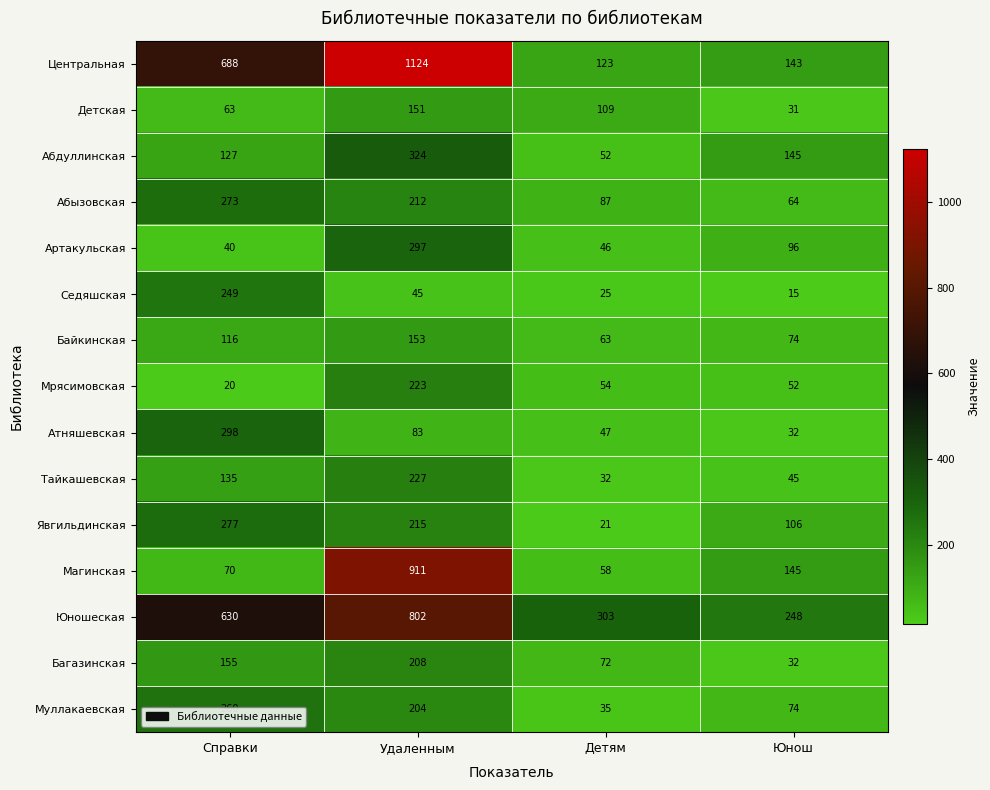

What is the approximate value of Юношеская at Справки, to the nearest 100?

600